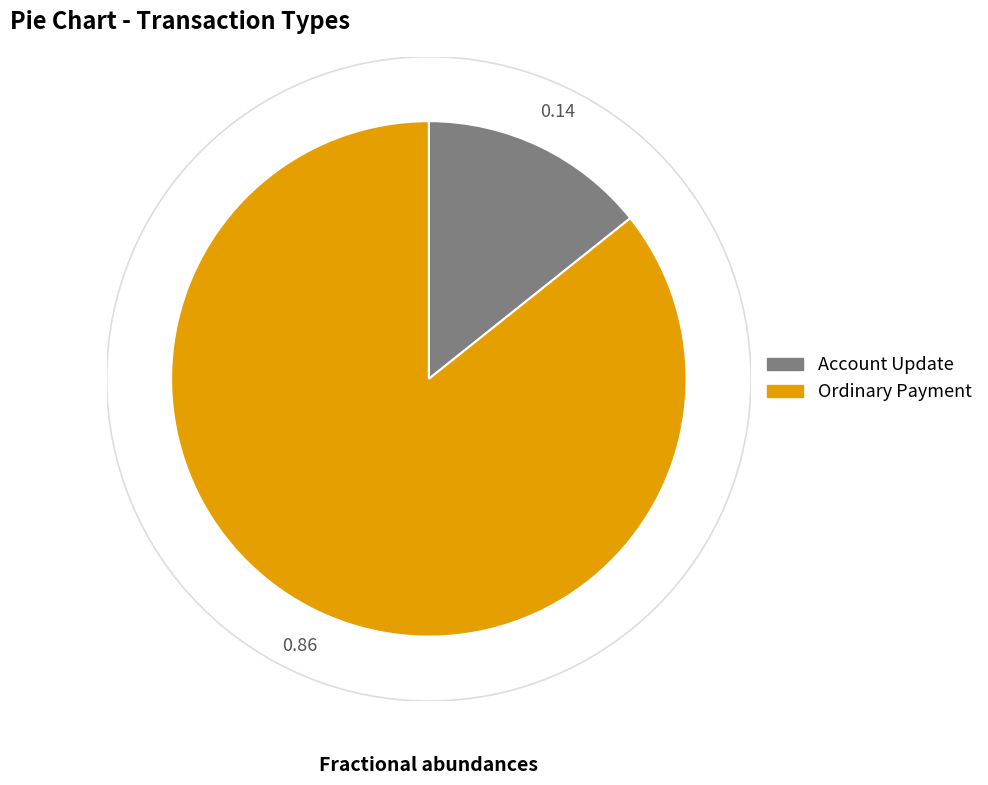

Which slice is the largest?

Ordinary Payment